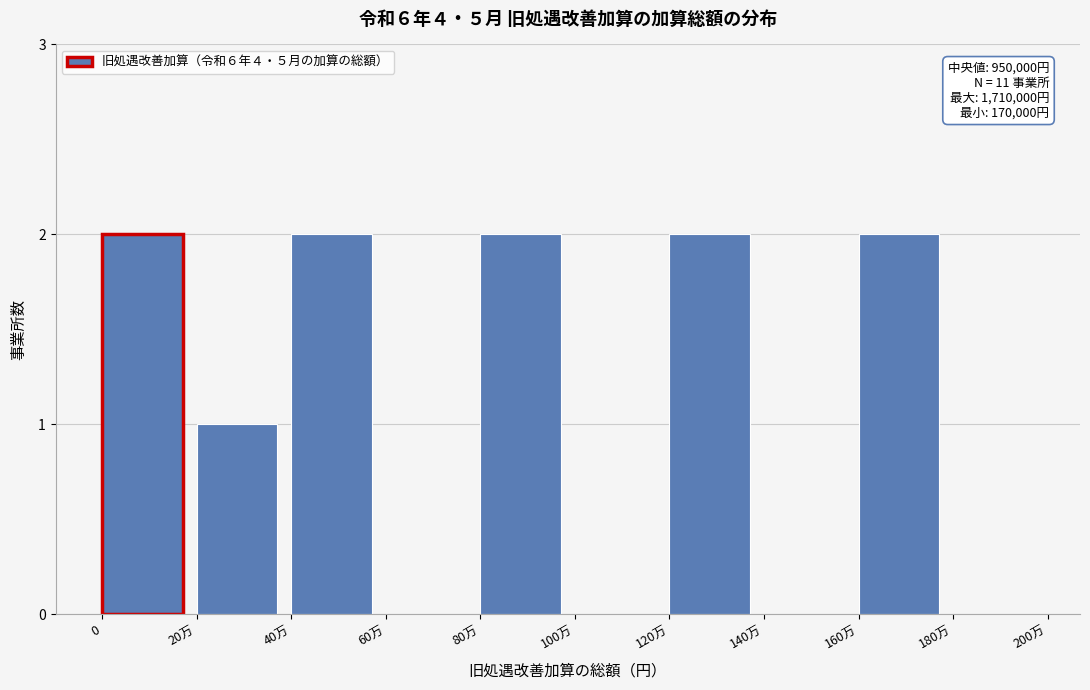

Reading left to right, extract all data points from this chart.

0=2	20万=1	40万=2	60万=0	80万=2	100万=0	120万=2	140万=0	160万=2	180万=0